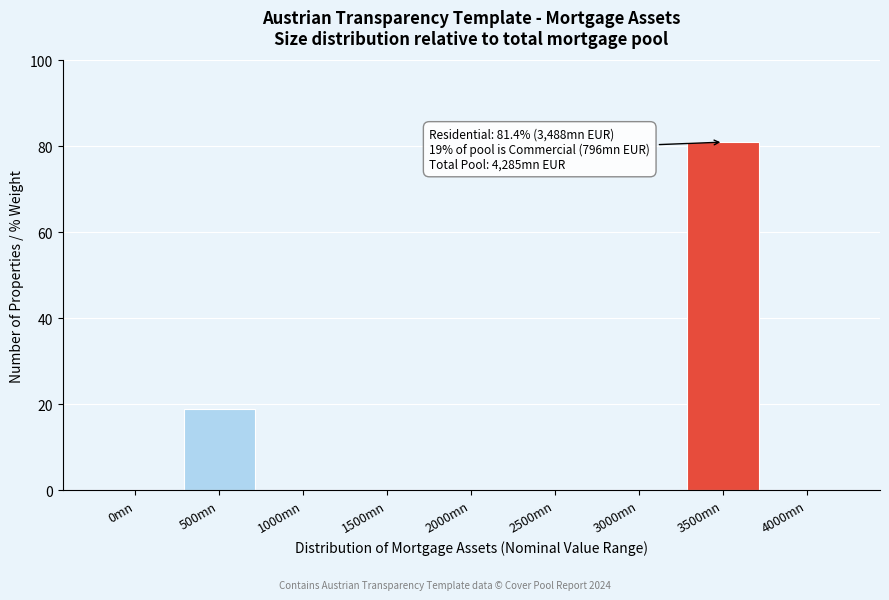

Reading left to right, extract all data points from this chart.

0mn=0	500mn=19	1000mn=0	1500mn=0	2000mn=0	2500mn=0	3000mn=0	3500mn=81	4000mn=0